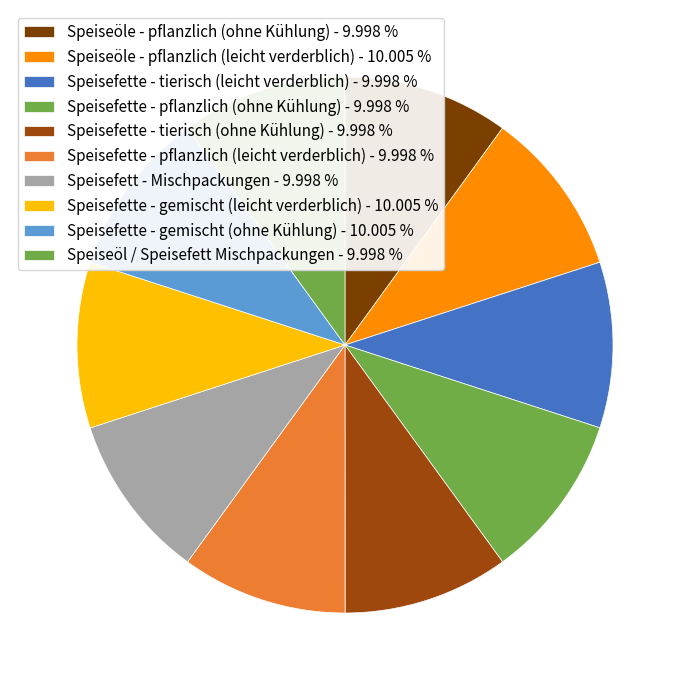

Is it true that Speisefett - Mischpackungen is 24% of the pie?

False